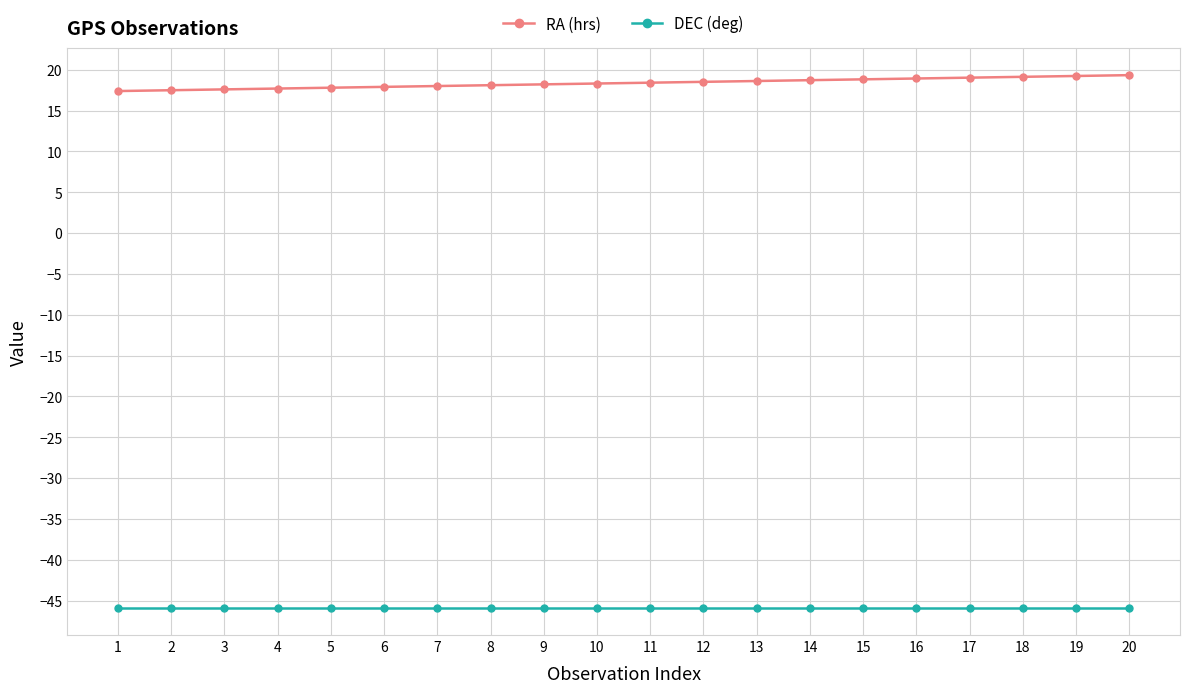

What are all the series names shown in the legend?

RA (hrs), DEC (deg)